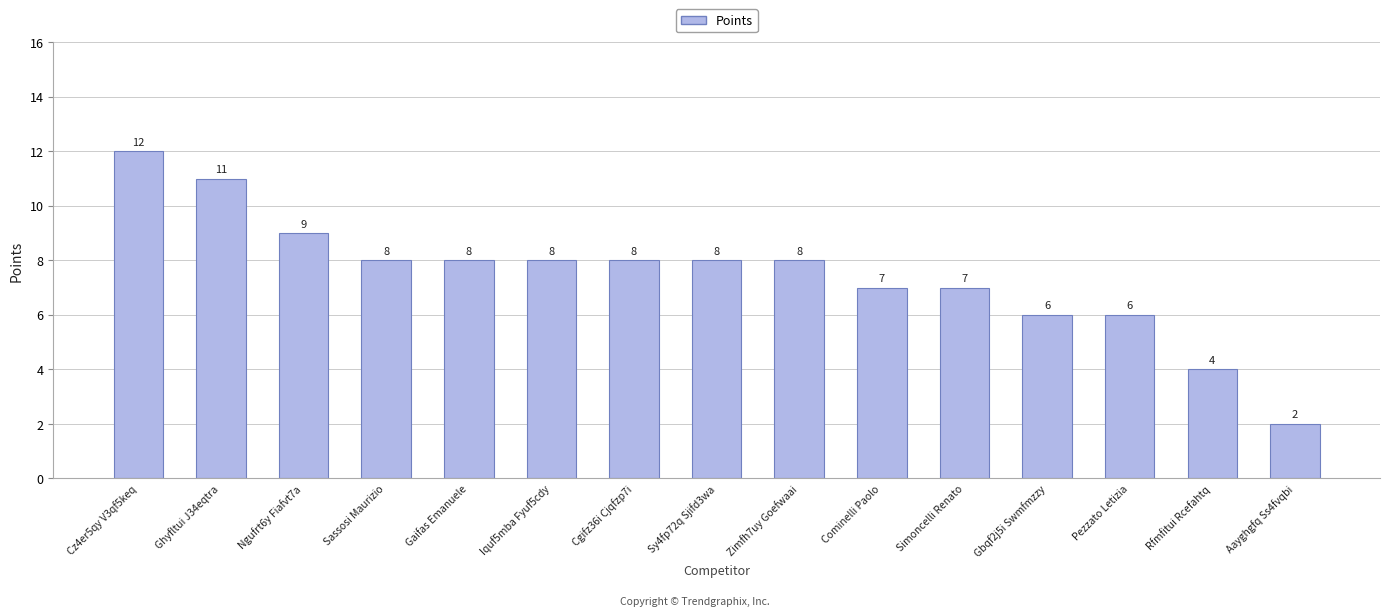

What is the label of the 15th bar from the right?

Cz4er5qy V3qf5keq